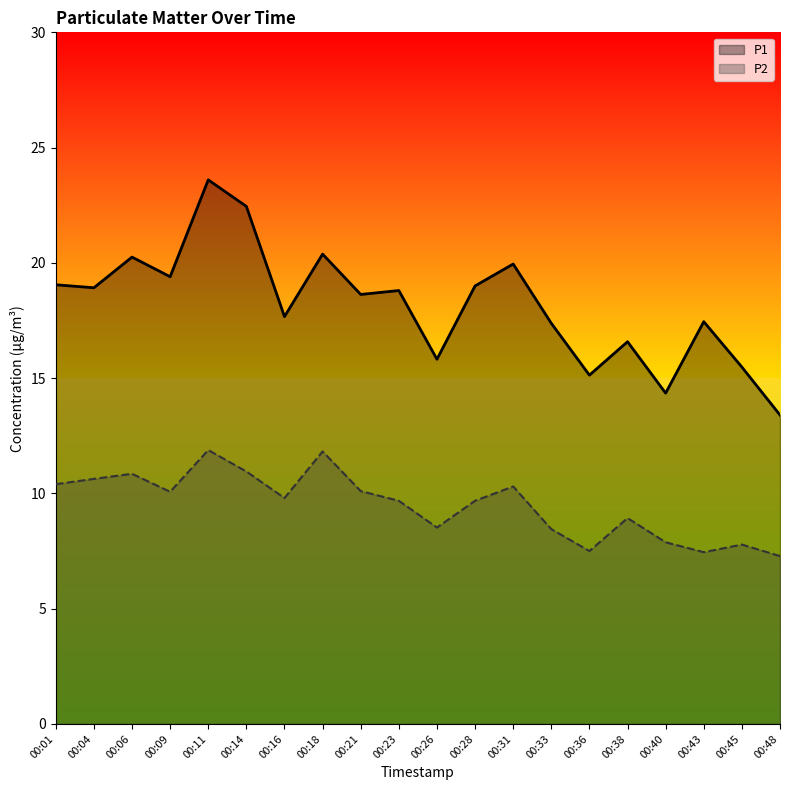

What is the difference between the highest and lowest values at 00:38?

7.6